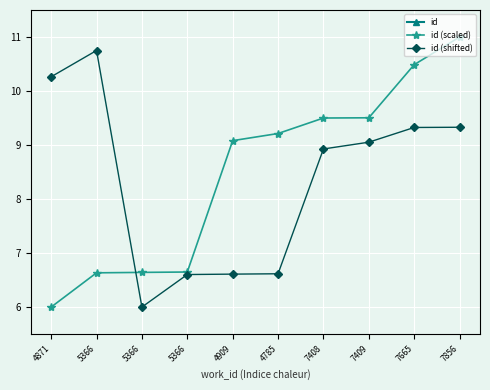

In id (shifted), how many points are higher than both neighbors (excluding endpoints)?

1